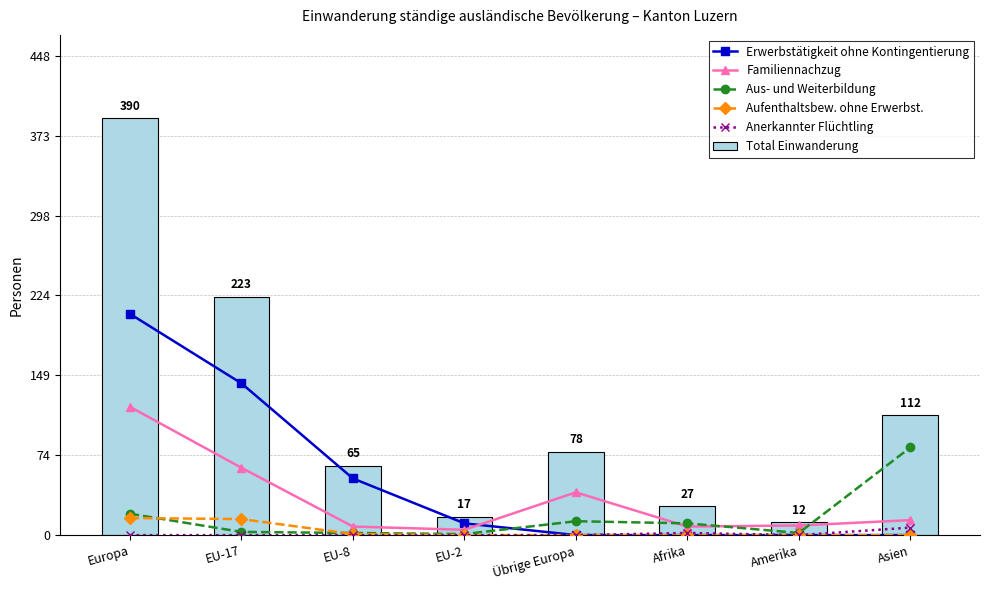

Reading left to right, what are all the values shown in this chart?

Erwerbstätigkeit ohne Kontingentierung: 207	142	53	11	0	0	0	0
Familiennachzug: 120	63	8	5	40	8	9	14
Aus- und Weiterbildung: 20	3	2	1	13	11	2	82
Aufenthaltsbew. ohne Erwerbst.: 16	15	1	0	0	0	0	0
Anerkannter Flüchtling: 0	0	0	0	0	2	0	7
Total Einwanderung: 390	223	65	17	78	27	12	112